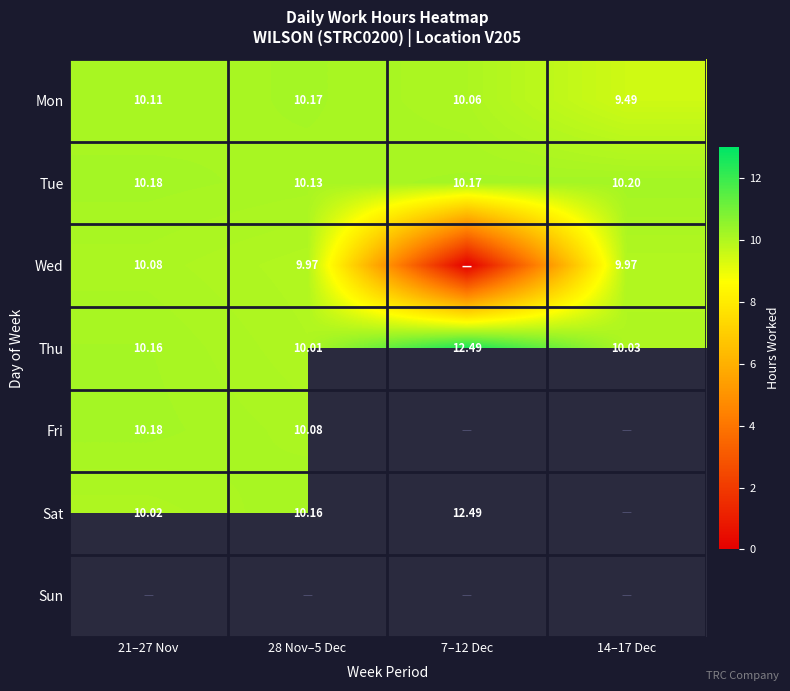

Which series has the largest total across all categories?

Thu